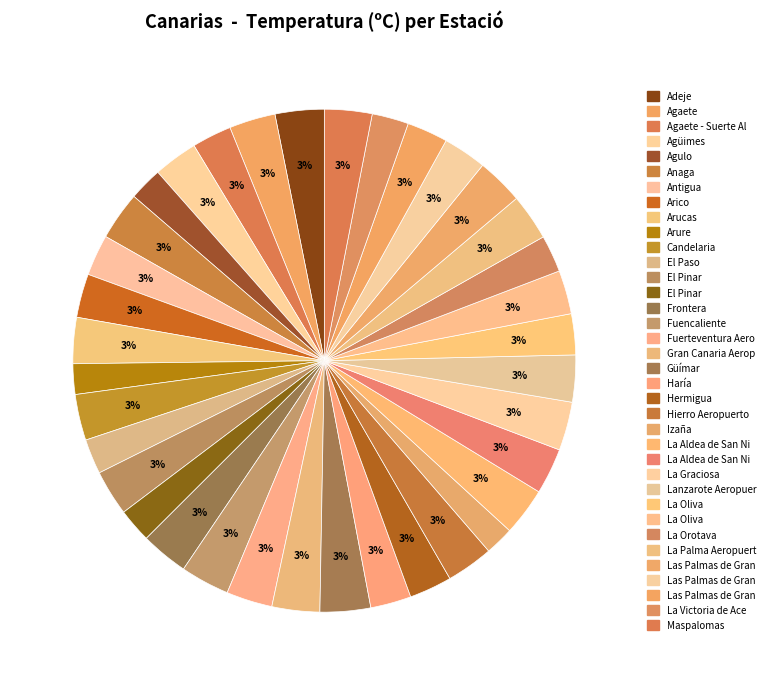

Does any single category account for the majority?

No